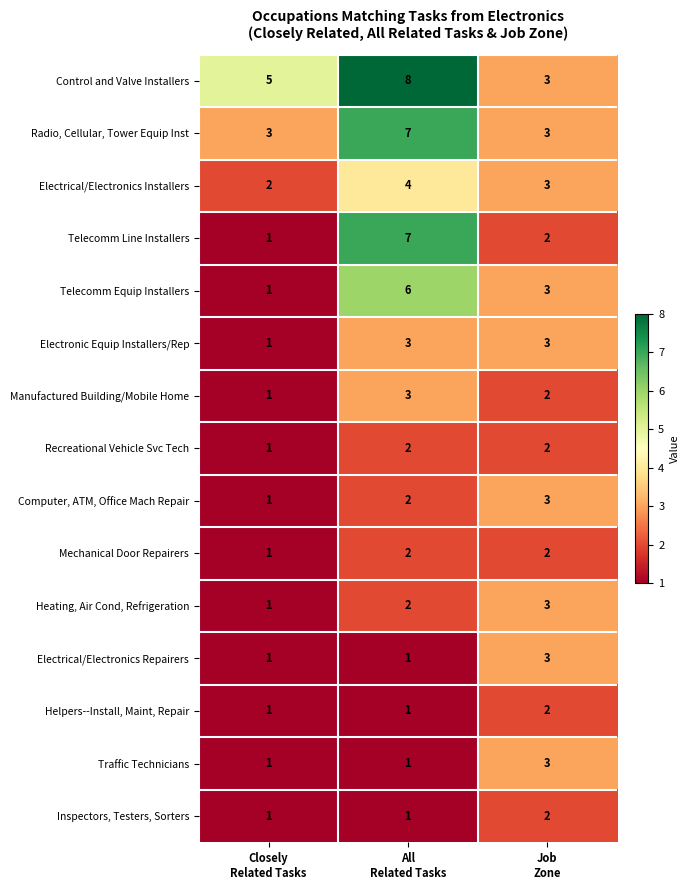

How many categories are shown in the chart?

3